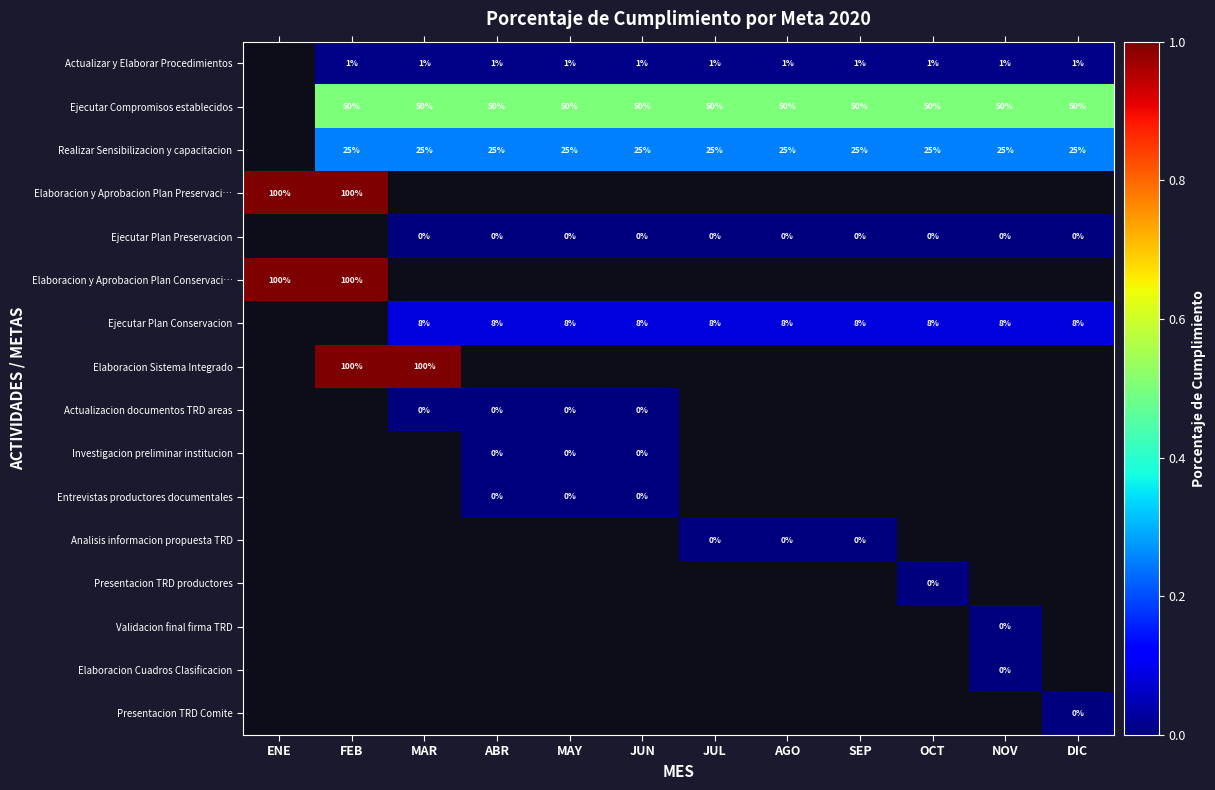

Is the value of Ejecutar Plan Conservacion at FEB greater than the value of Ejecutar Plan Preservacion at ENE?

No